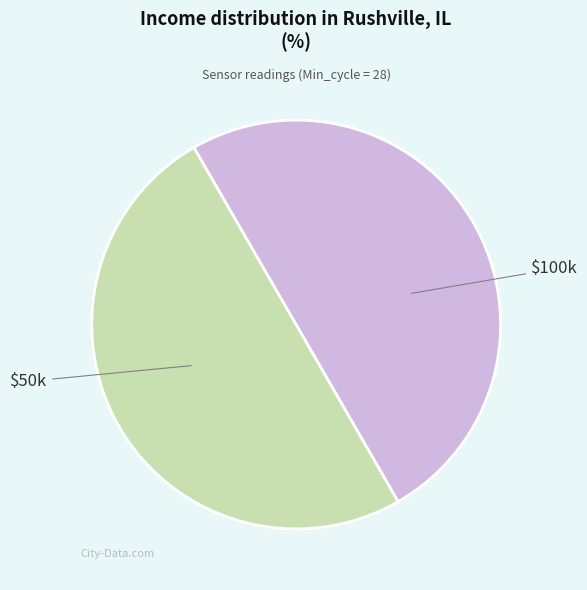

Count the number of slices in the pie.

2